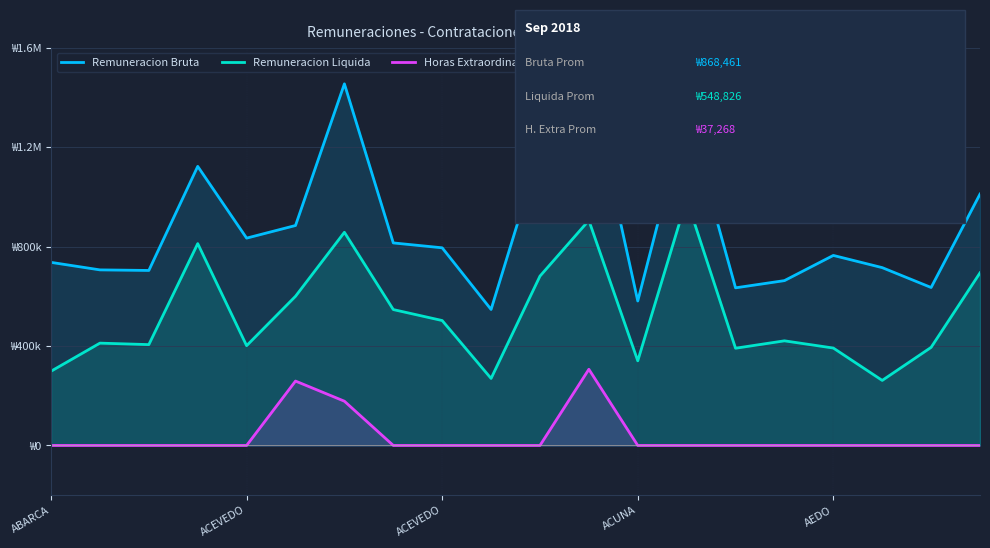

Is it true that Remuneracion Liquida equals 990391 at 13?

True